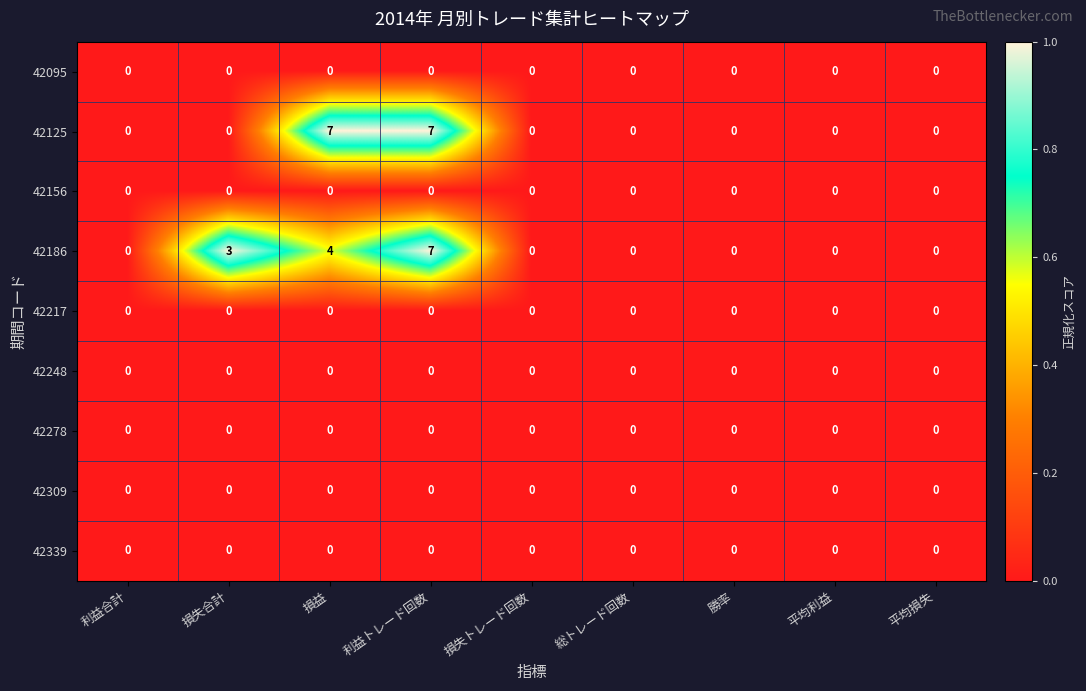

What is the maximum value shown in the chart?

7